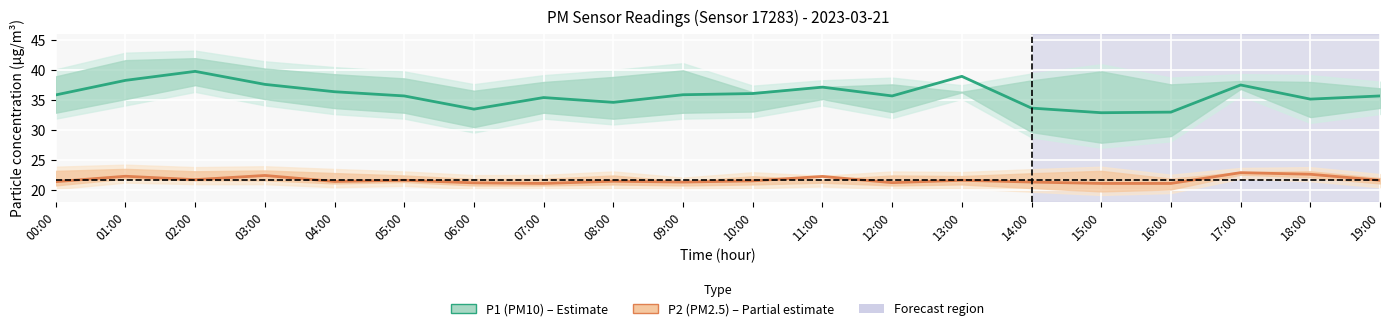

How many interior local valleys does the P1 (PM10) series have?

5